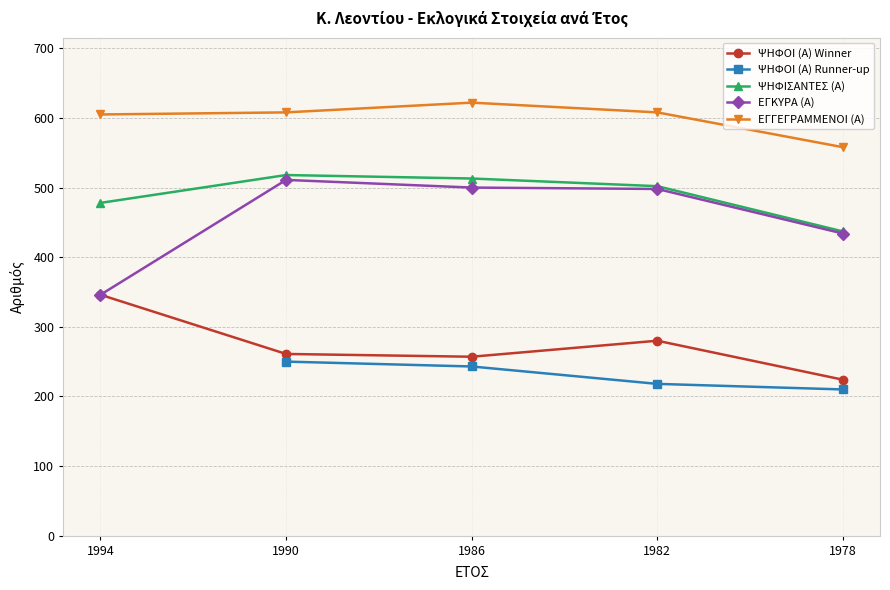

Which series has the largest range (max minus min)?

ΕΓΚΥΡΑ (Α)